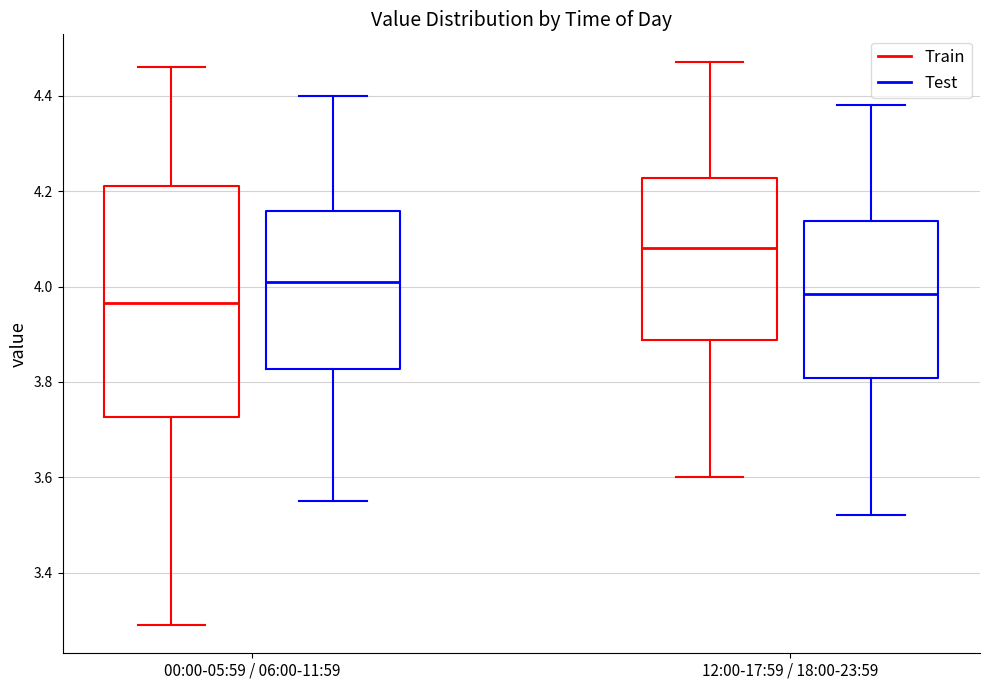

Where is the upper edge of the box for 12:00-17:59 / 18:00-23:59 (Test) on the y-axis? The values are not printed on the chart, so give them approximately, as read against the axis.

4.14